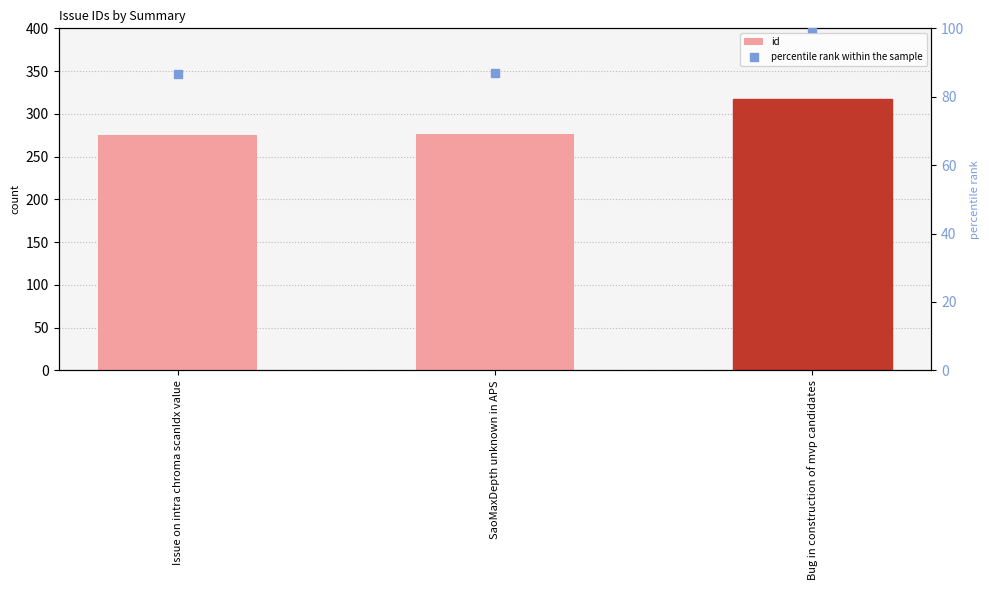

Which series has the widest spread of Y values?

id